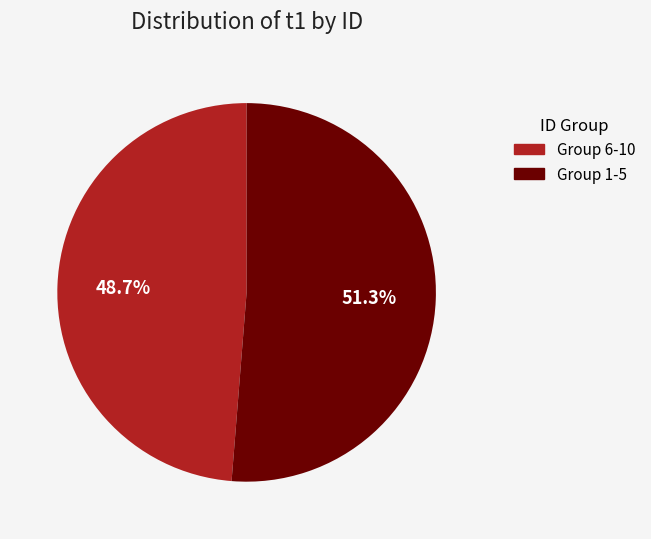

Is there a majority slice in this chart?

Yes